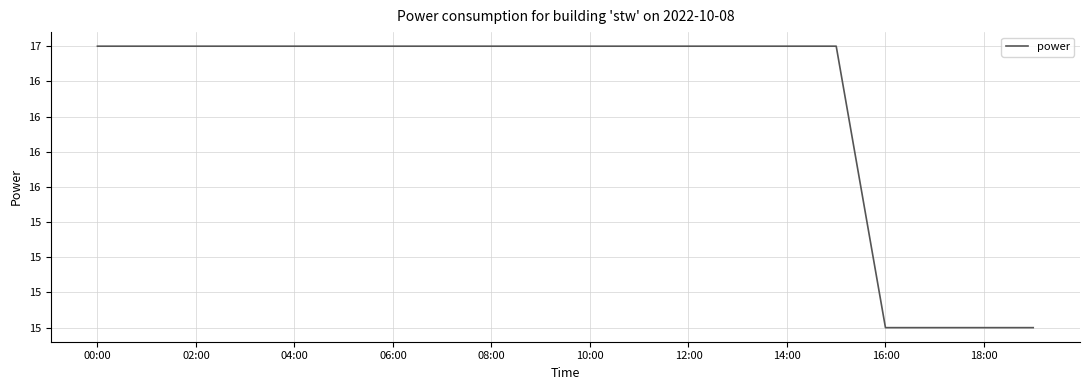

What is the sum of all values?

332